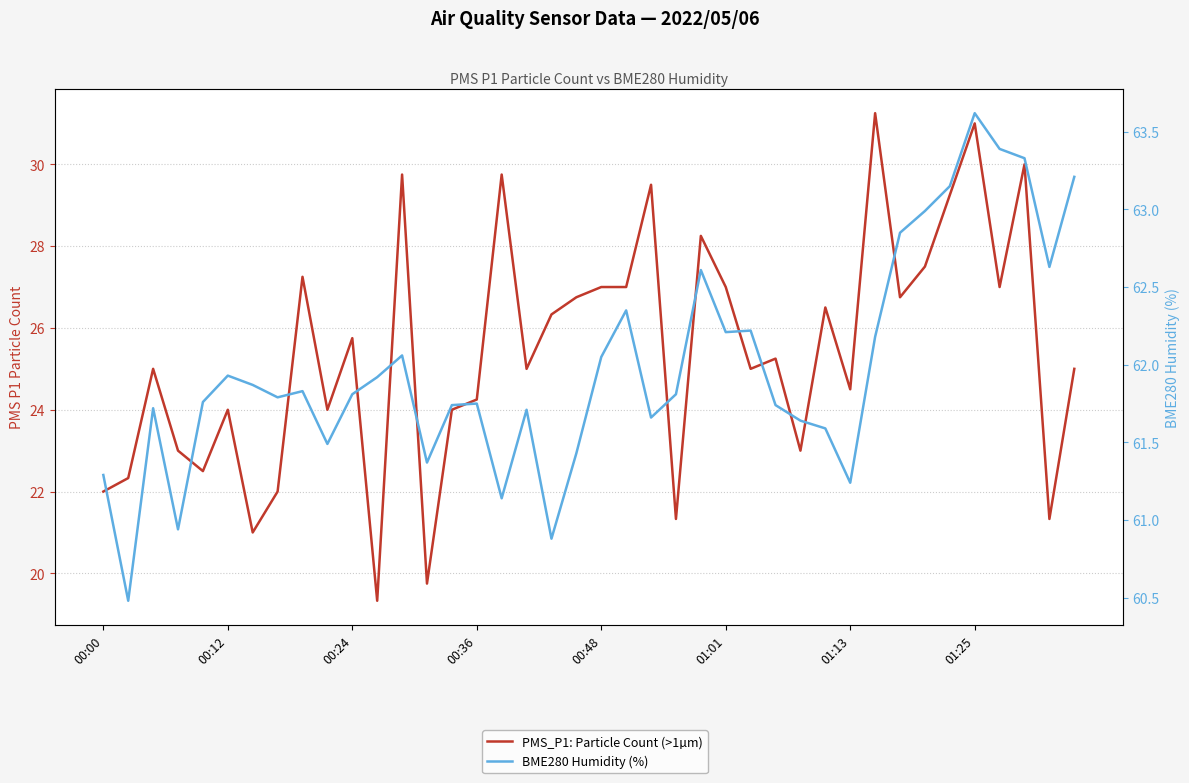

In PMS_P1: Particle Count (>1µm), how many points are lower than both neighbors (excluding endpoints)?

13